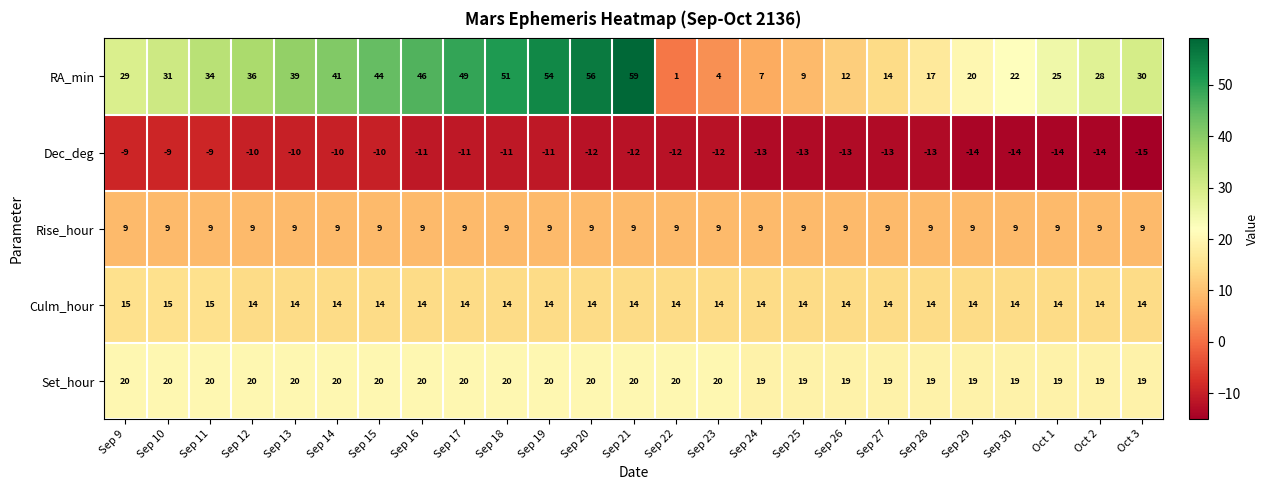

At which label is RA_min closest to 30?

Oct 3